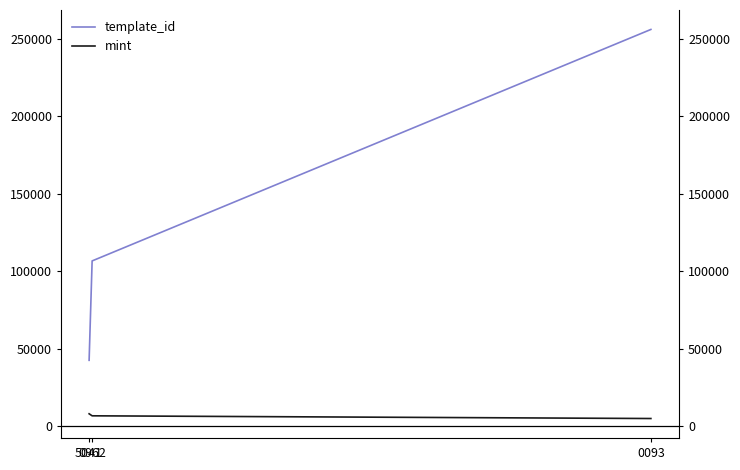

Which label corresponds to the smallest value in the chart?

0093